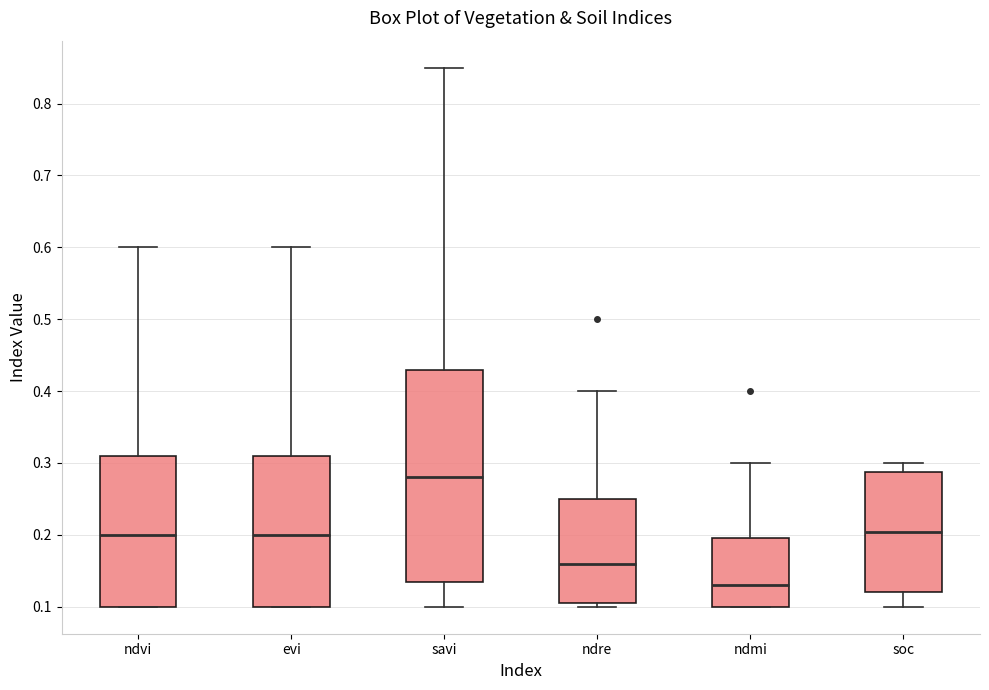

Which box's median line is the highest?

savi